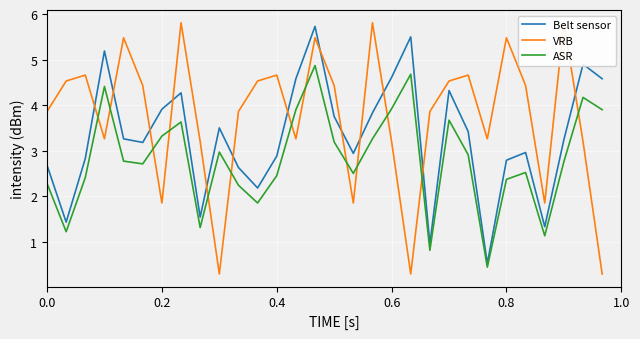

Which series has the widest spread of values?

VRB